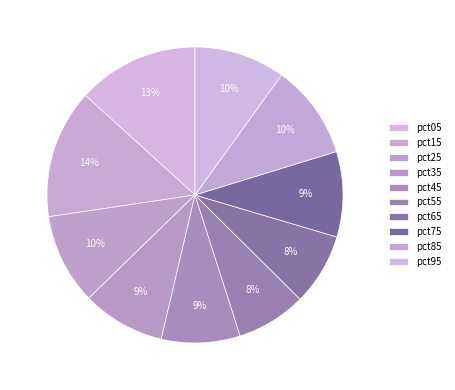

How many slices are in this pie chart?

10